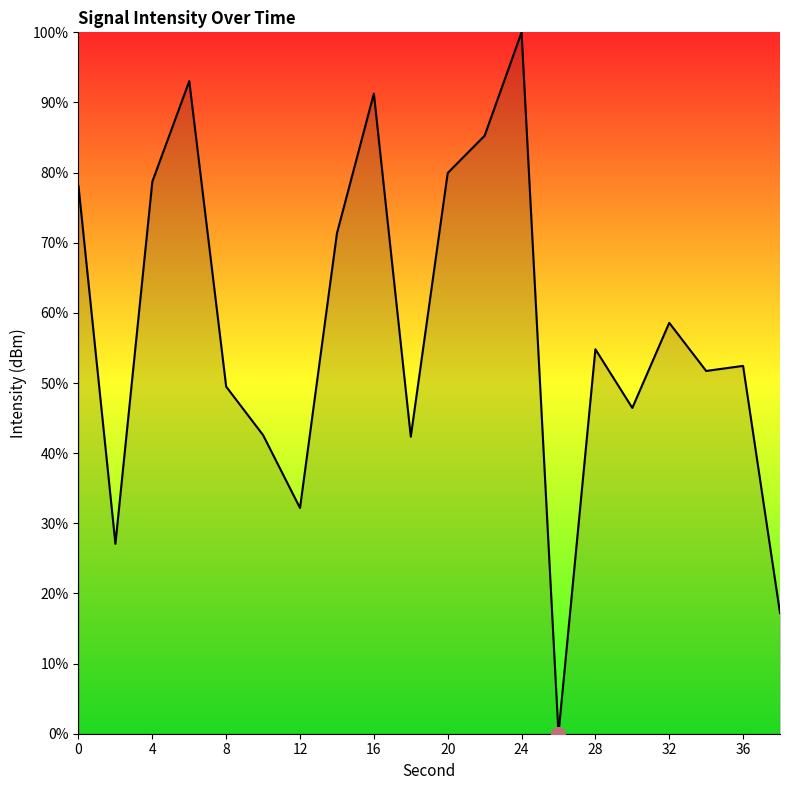

What is the difference between the maximum and minimum values?

100.0